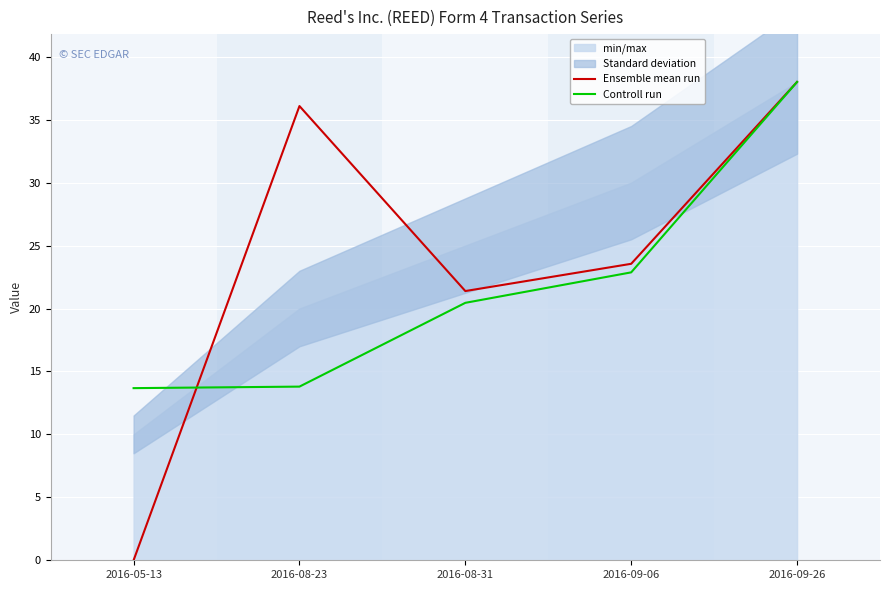

Reading right to left, list all the values displayed in this chart.

Ensemble mean run: 2016-09-26=38.0	2016-09-06=23.6	2016-08-31=21.4	2016-08-23=36.1	2016-05-13=0.0
Controll run: 2016-09-26=38.0	2016-09-06=22.9	2016-08-31=20.5	2016-08-23=13.8	2016-05-13=13.7